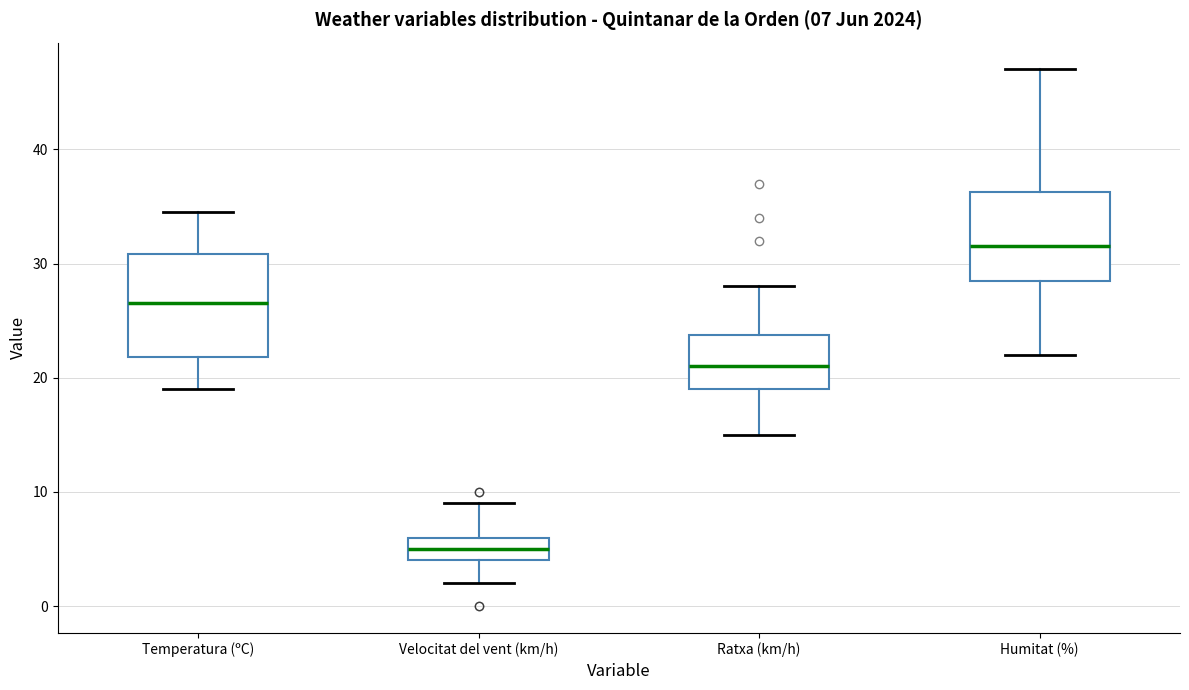

Which box has the lowest median line?

Velocitat del vent (km/h)